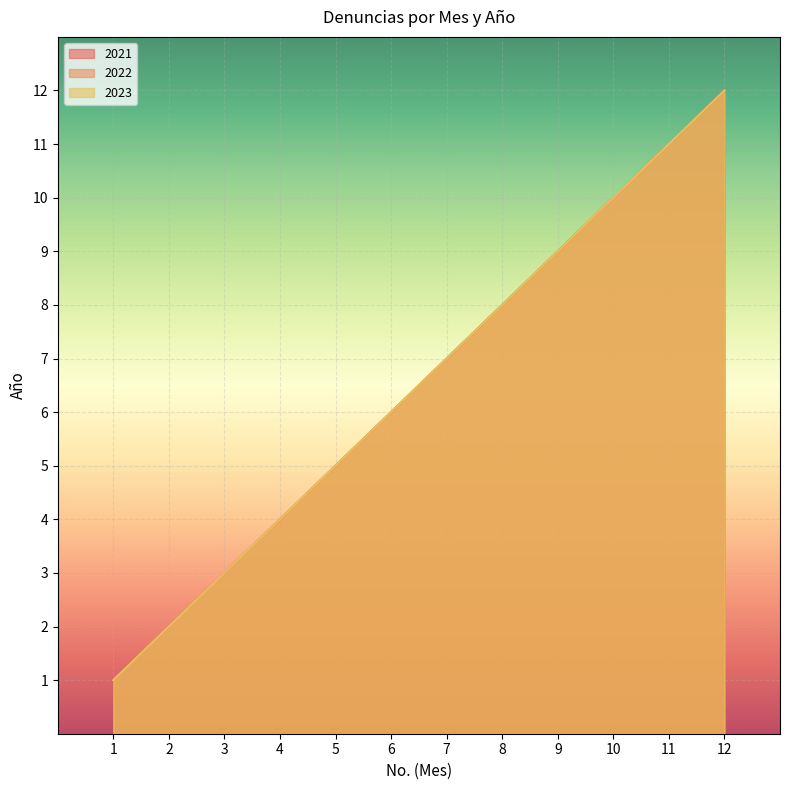

Is the value of 2023 at 7 greater than the value of 2022 at 7?

No